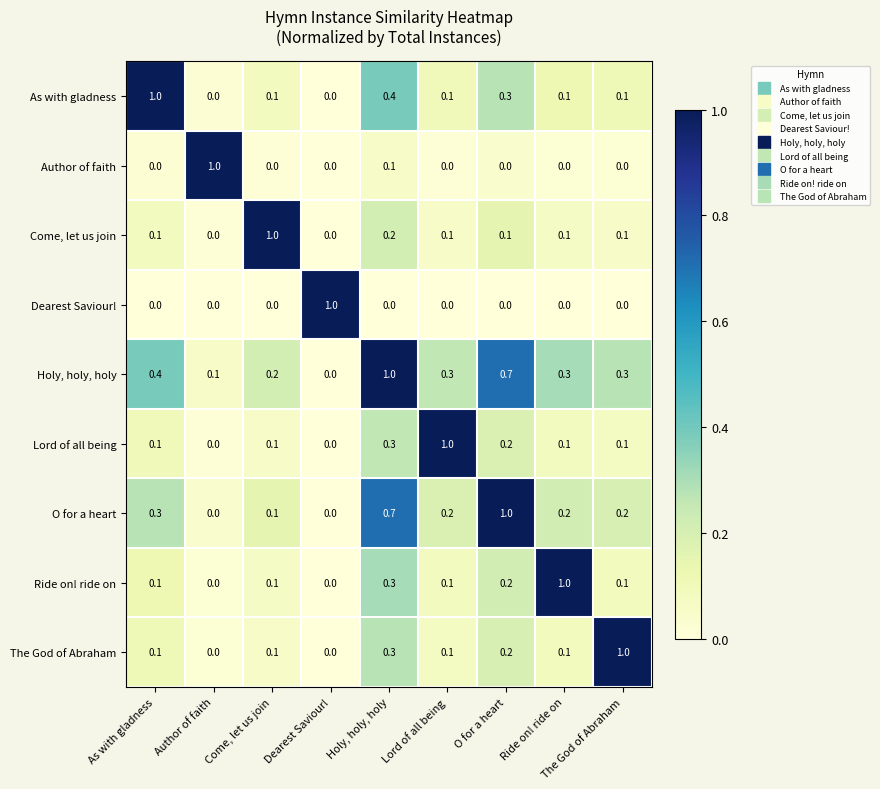

What is the total value across all series at Come, let us join?

1.7